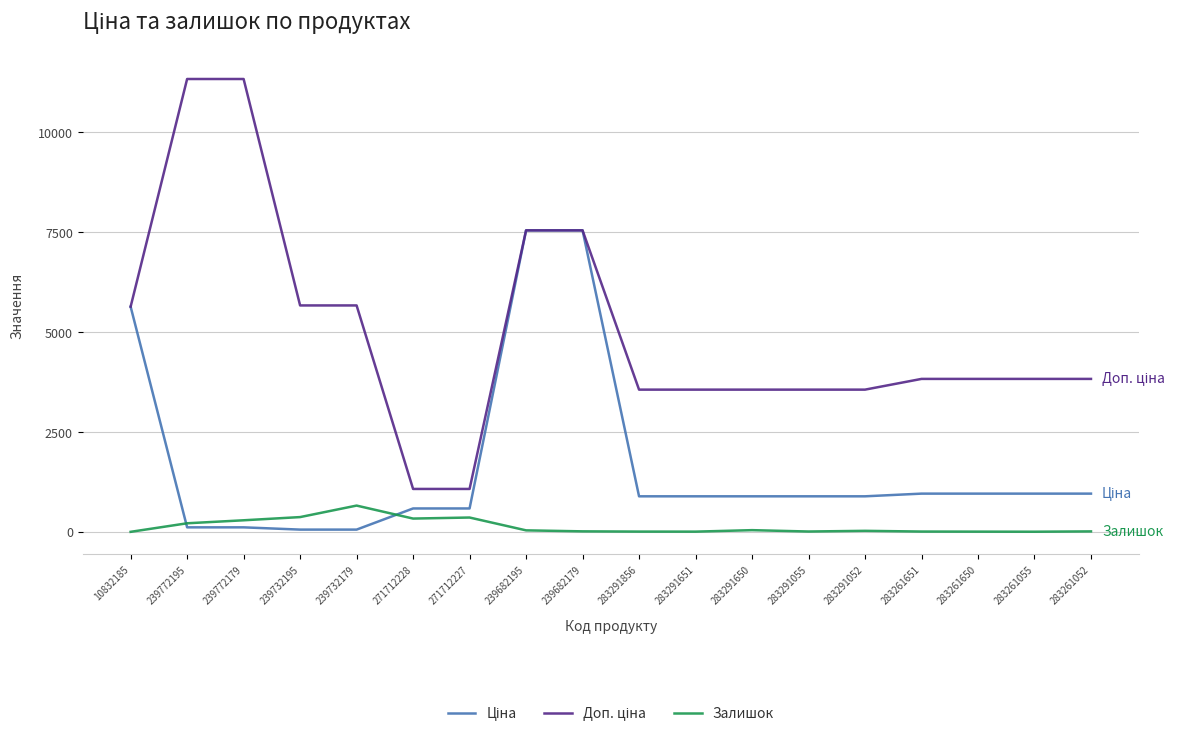

At which label does Залишок reach its peak?

239732179